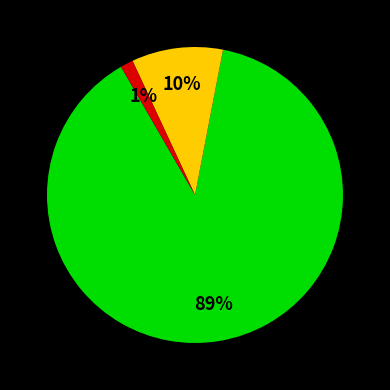

To the nearest percent, what is the average slice percentage?

33%